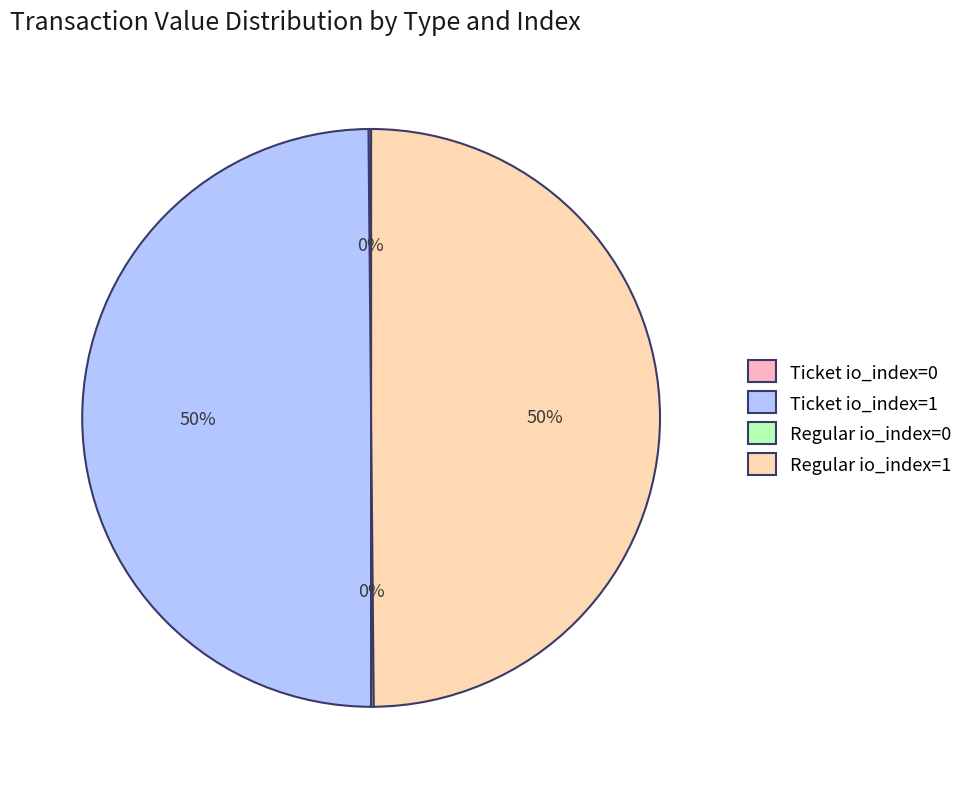

To the nearest percent, what is the difference between the largest and smallest slice percentages?

50%